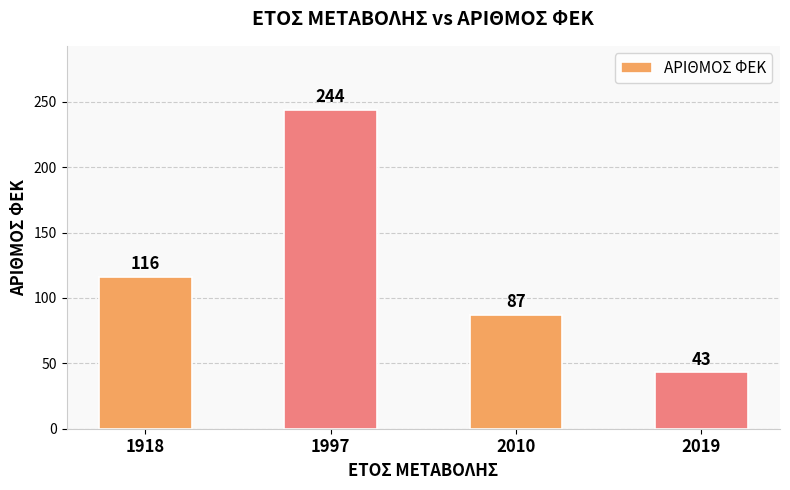

Reading left to right, what are all the values shown in this chart?

1918=116	1997=244	2010=87	2019=43